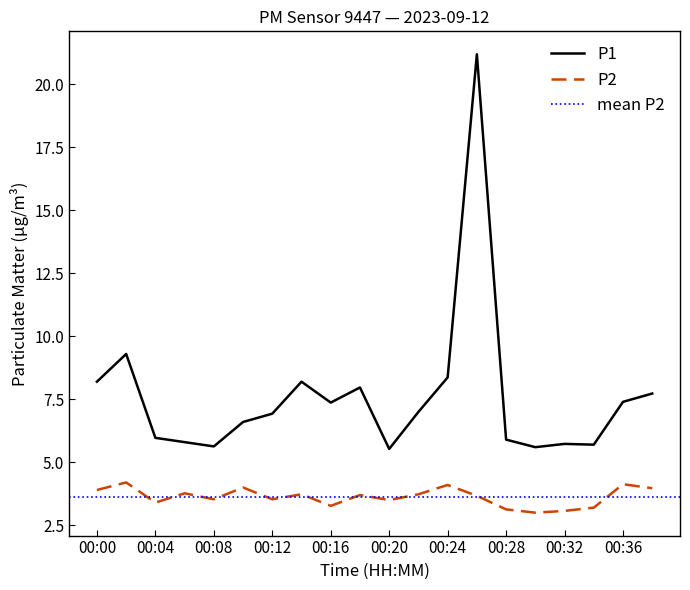

How many data points in P1 are above 7?

9